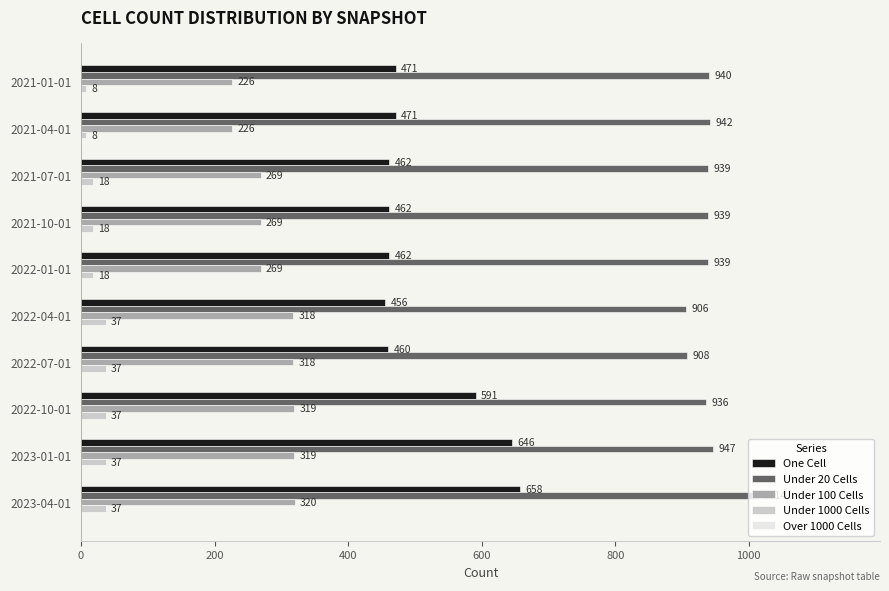

List the series in order of their peak value, highest first.

Under 20 Cells, One Cell, Under 100 Cells, Under 1000 Cells